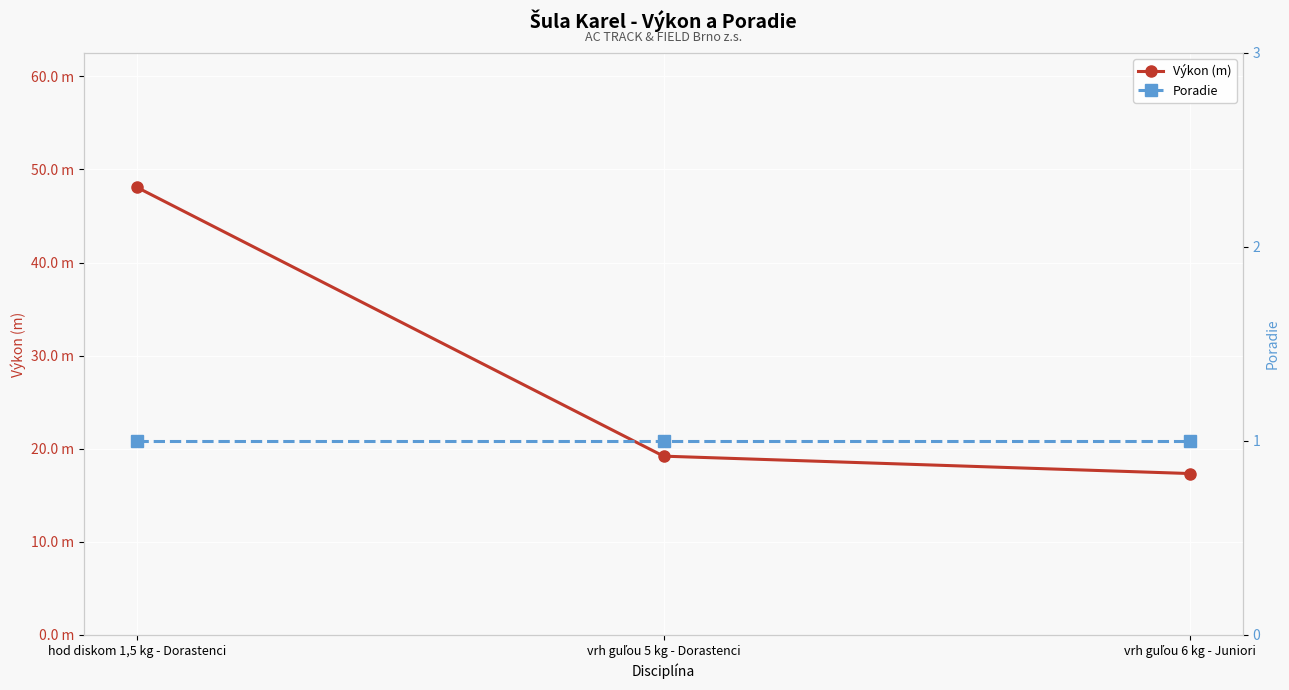

Which has a higher value, vrh guľou 6 kg - Juniori or hod diskom 1,5 kg - Dorastenci?

hod diskom 1,5 kg - Dorastenci